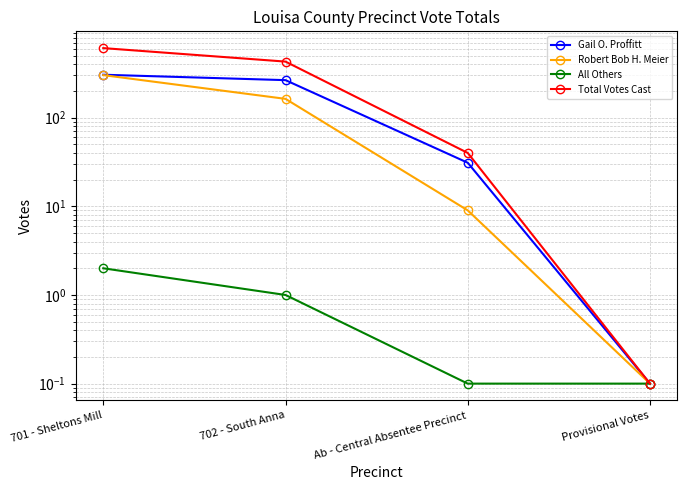

Which has a higher value, 702 - South Anna or 701 - Sheltons Mill?

701 - Sheltons Mill